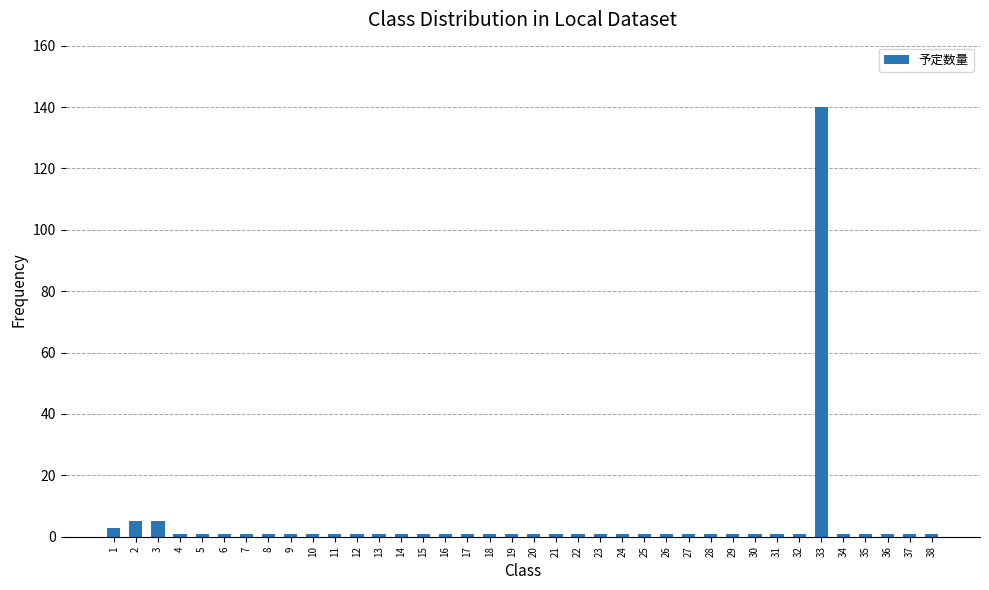

What is the greatest value displayed?

140